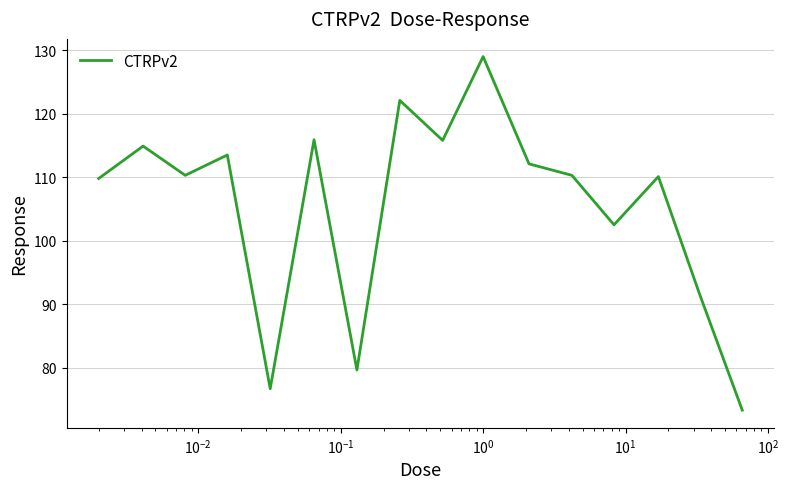

What is the minimum value shown in the chart?

73.3